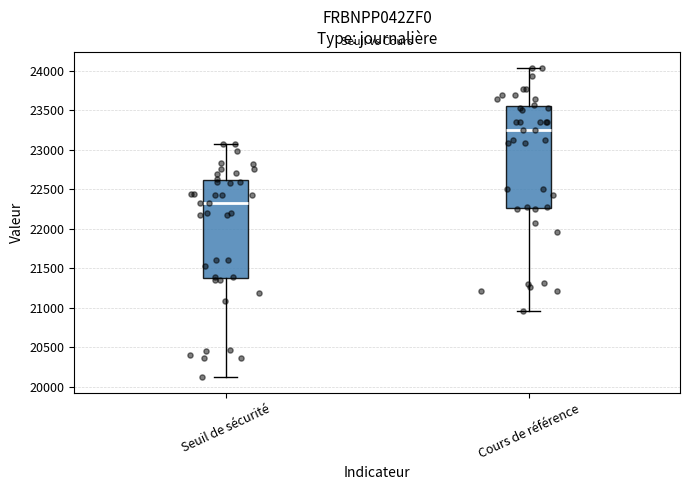

Where does the upper whisker of the box for Seuil de sécurité end on the y-axis? The values are not printed on the chart, so give them approximately, as read against the axis.

23100